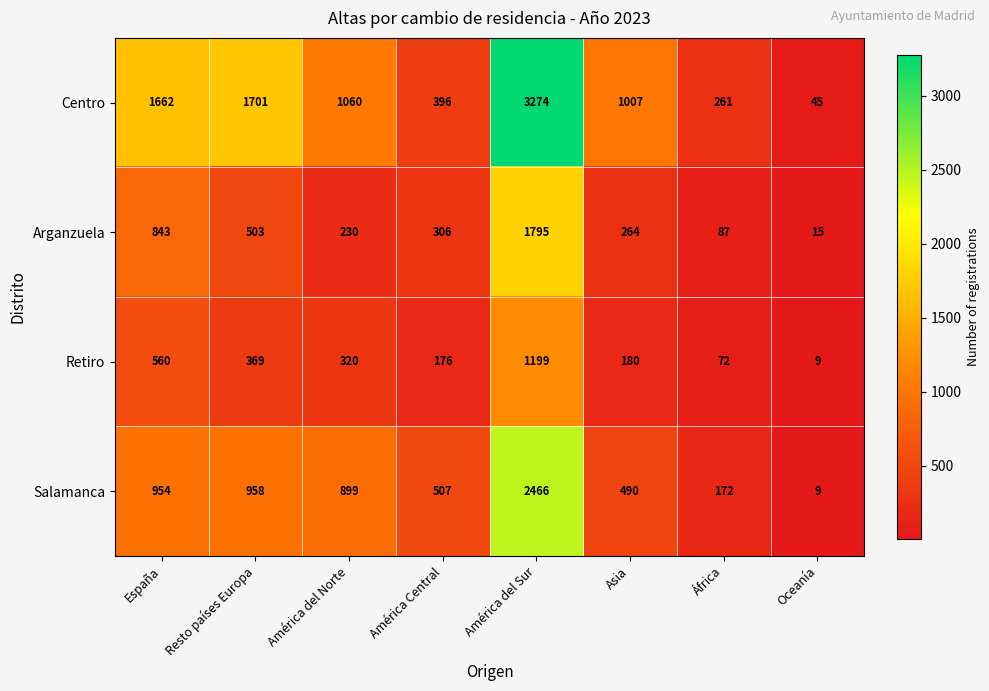

Where does the Arganzuela series first go above 306?

España